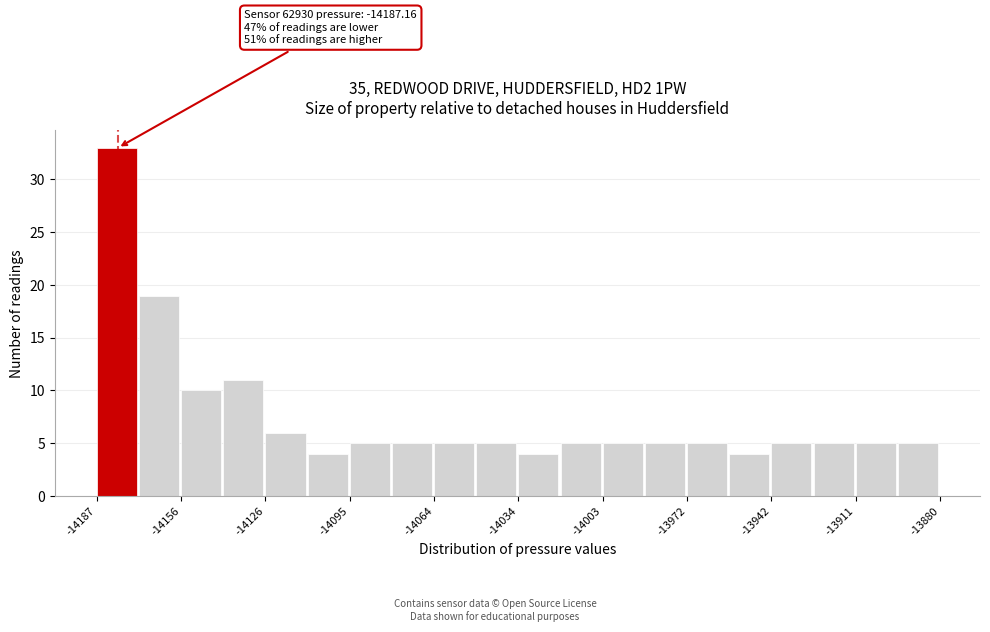

Read against the x-axis, roughly where is the centre of the tallest bar?

-14180